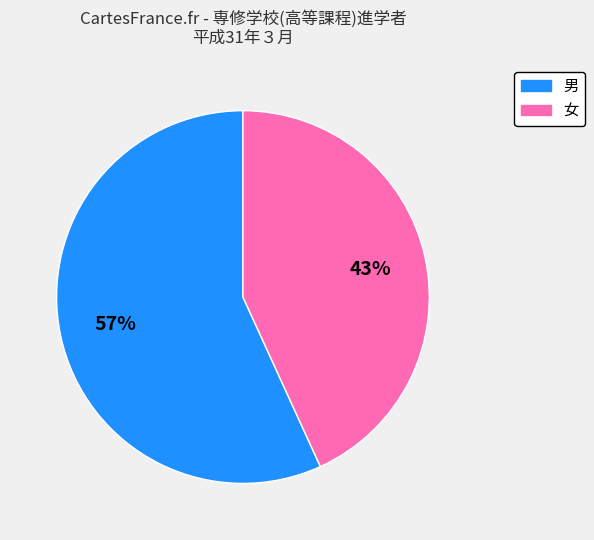

What percentage is the 女 slice, to the nearest percent?

43%